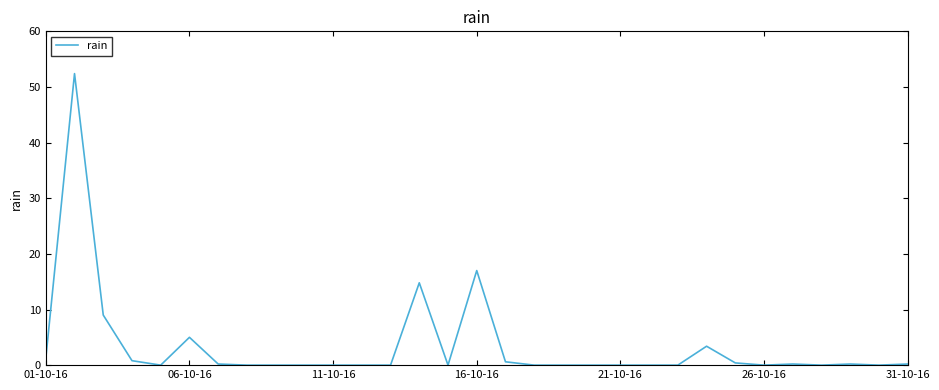

Does the chart have visible grid lines?

No